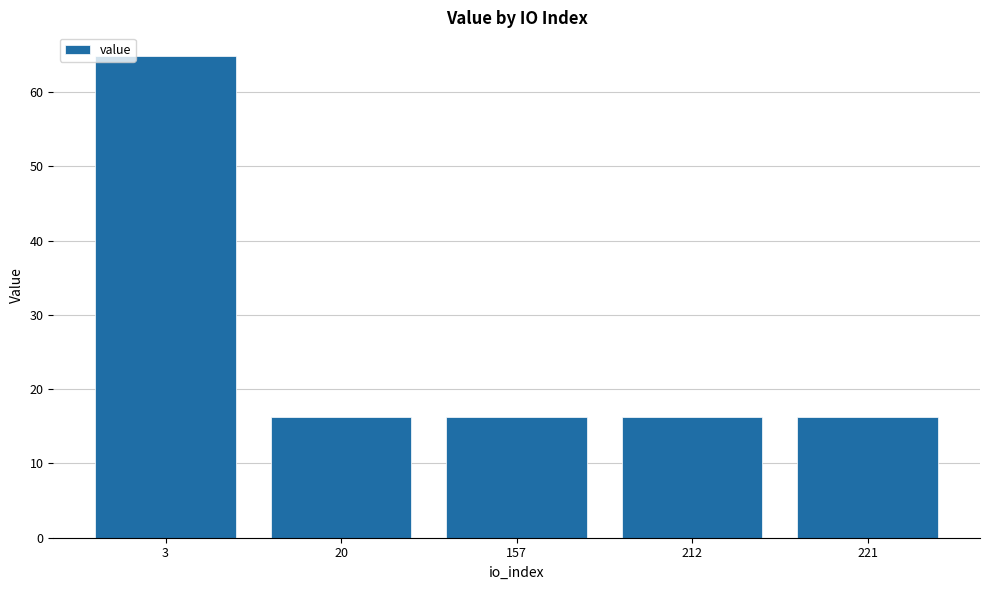

Reading right to left, what are all the values shown in this chart?

16.2	16.2	16.2	16.2	64.8